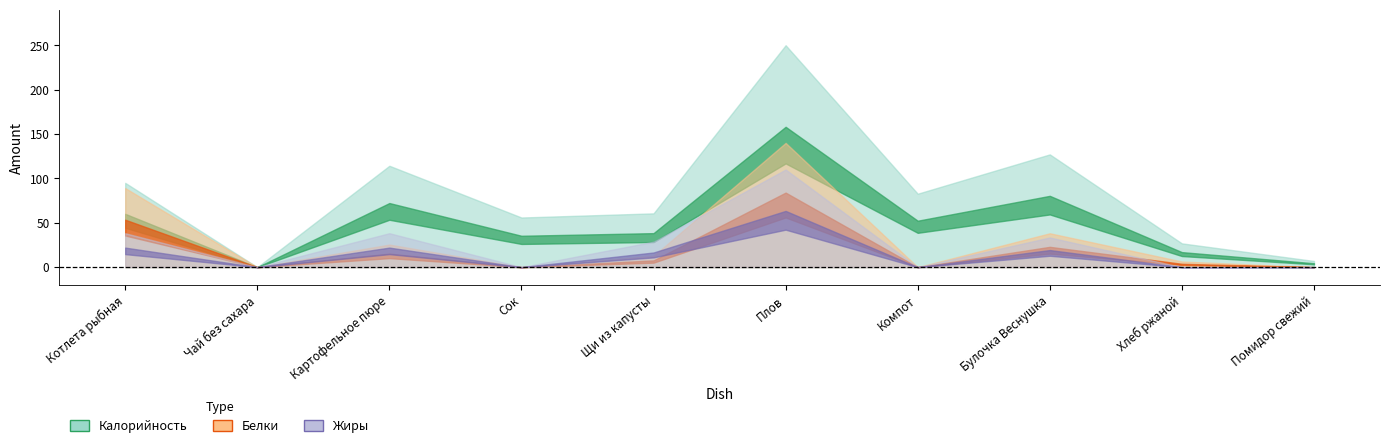

List the labels in order of Белки value, smallest first.

Чай без сахара, Сок, Компот, Помидор свежий, Хлеб ржаной, Щи из капусты, Картофельное пюре, Булочка Веснушка, Котлета рыбная, Плов